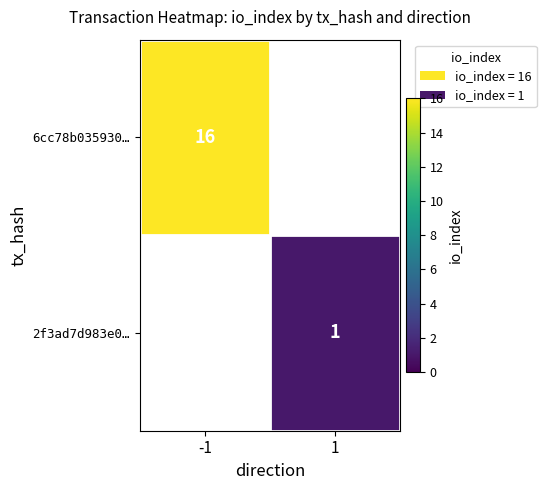

The 2f3ad7d983e0… series shows 1 at 1. True or false?

True